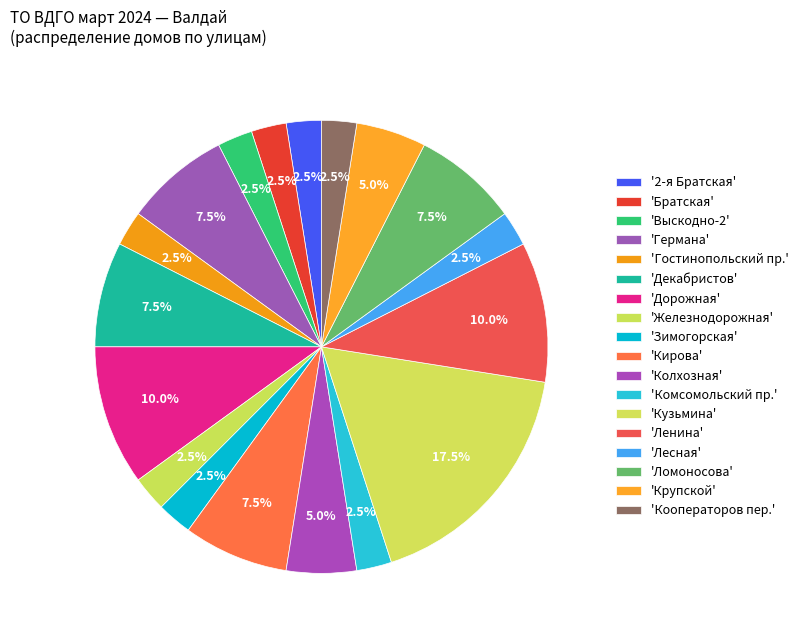

How many segments does this pie chart have?

18